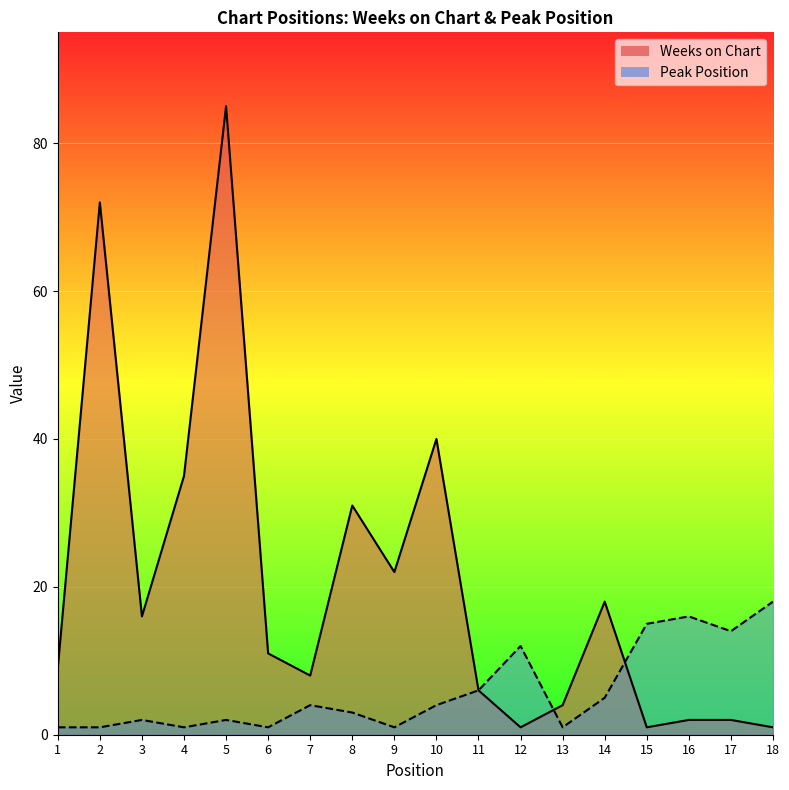

List the series in order of their peak value, lowest first.

Peak Position, Weeks on Chart